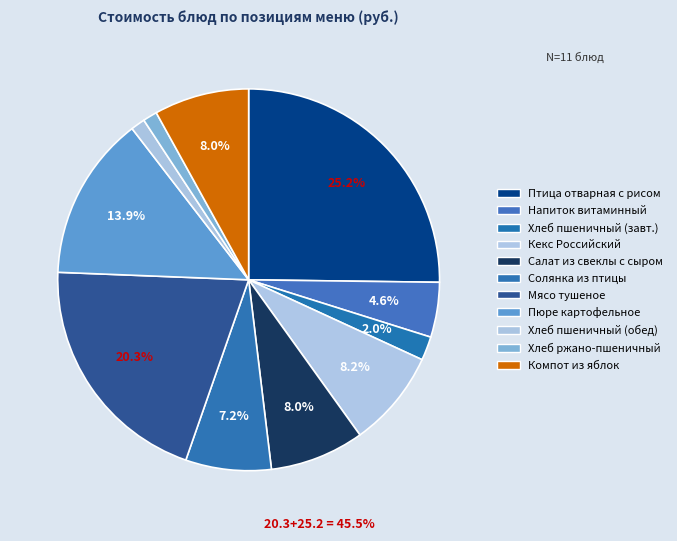

Which slice is the largest?

Птица отварная с рисом отварным